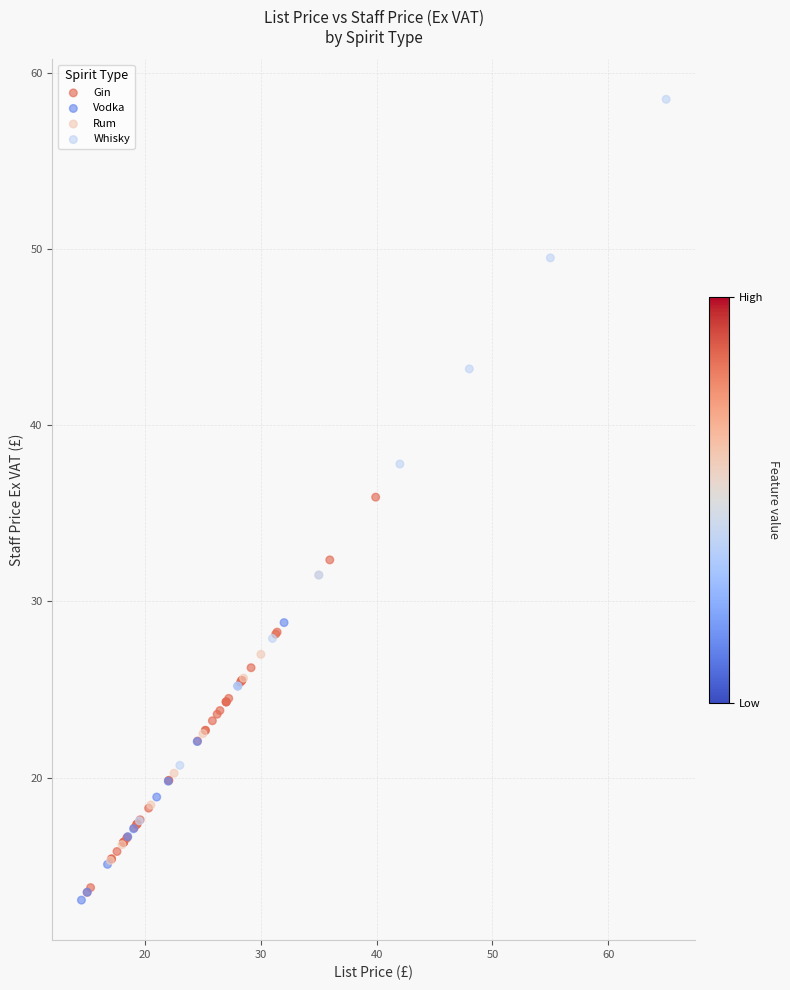

What are all the series names shown in the legend?

Gin, Vodka, Rum, Whisky